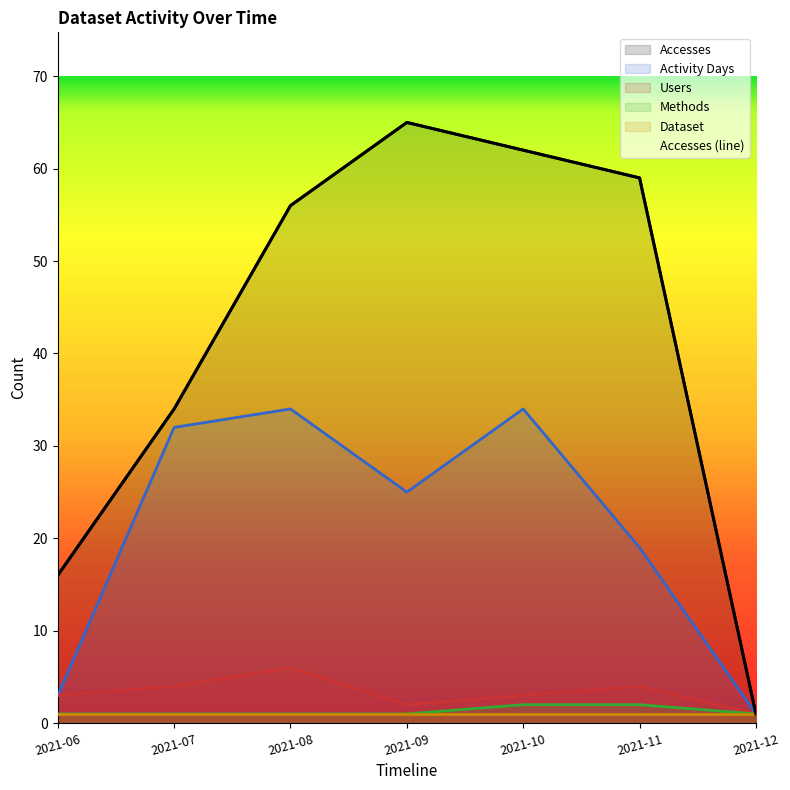

What is the average value of the Users series?

3